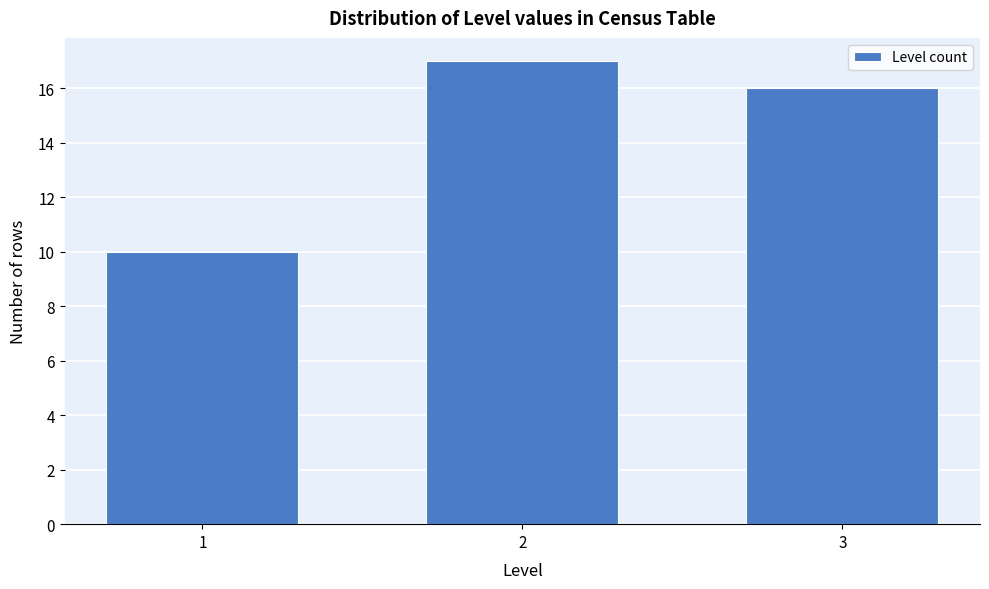

Reading left to right, transcribe all the data shown in this chart.

10	17	16